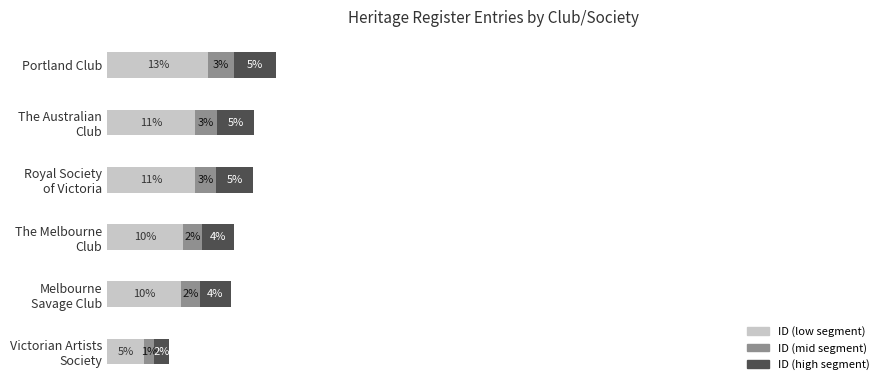

What are all the series names shown in the legend?

ID (low segment), ID (mid segment), ID (high segment)